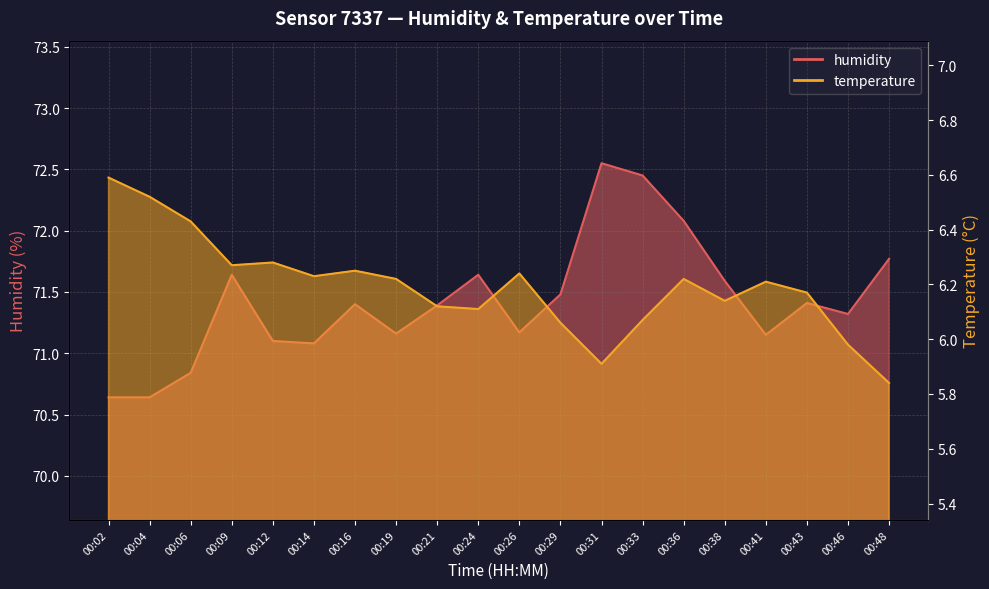

List the series in order of their peak value, lowest first.

temperature, humidity